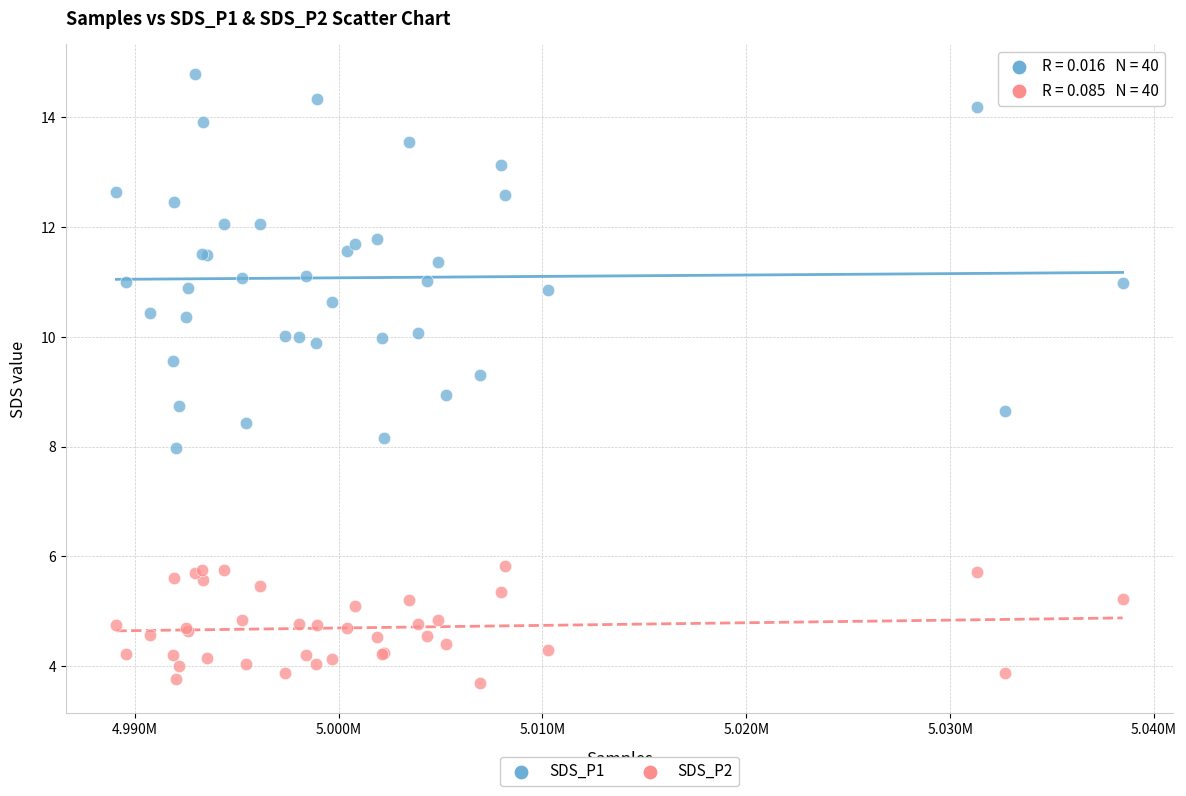

Which series has the widest spread of Y values?

SDS_P1